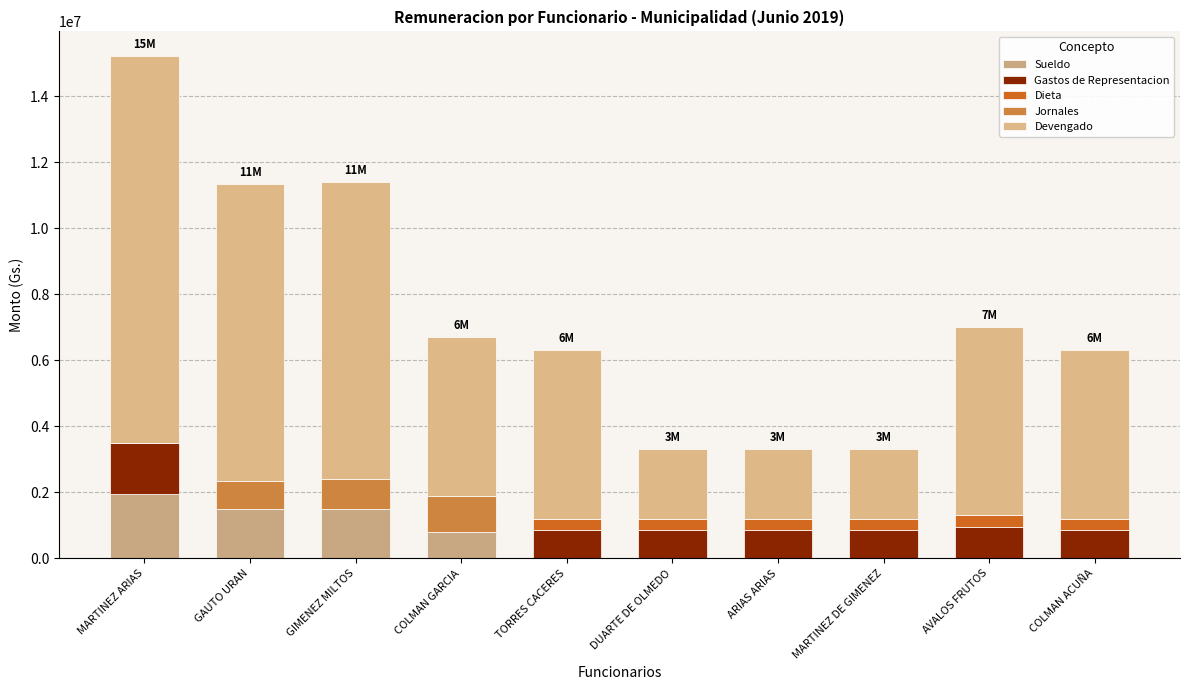

What is the average value of the Dieta series?

210000